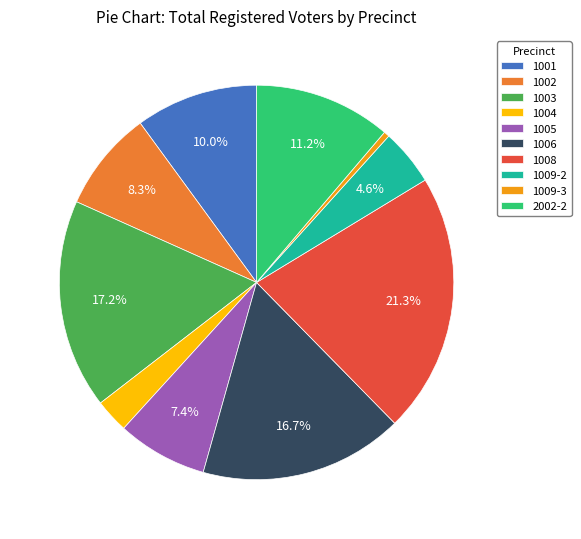

Count the number of slices in the pie.

10